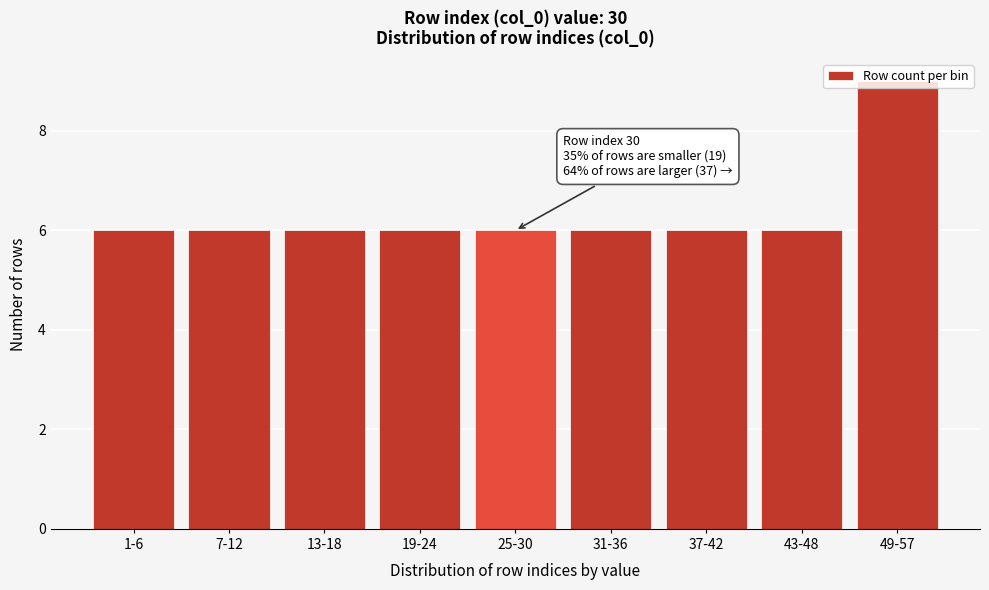

What is the maximum value shown in the chart?

9